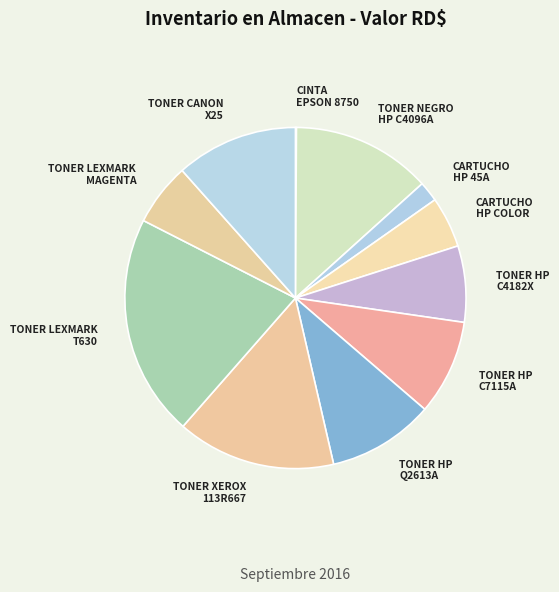

The CARTUCHO HP COLOR slice represents 18% of the pie. True or false?

False